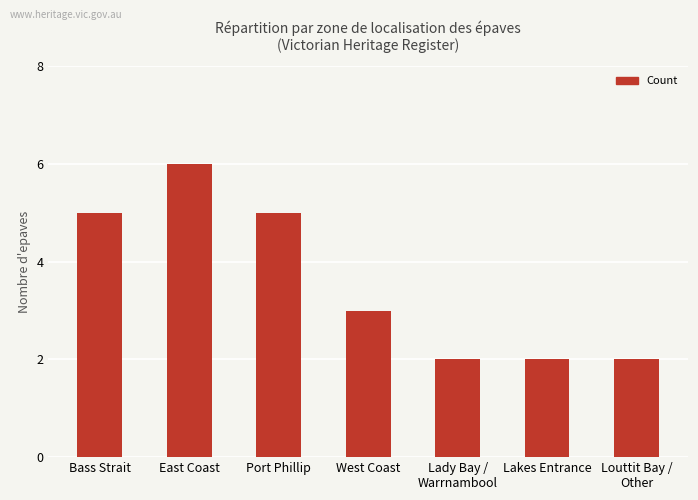

How many values are between 2 and 5?

6